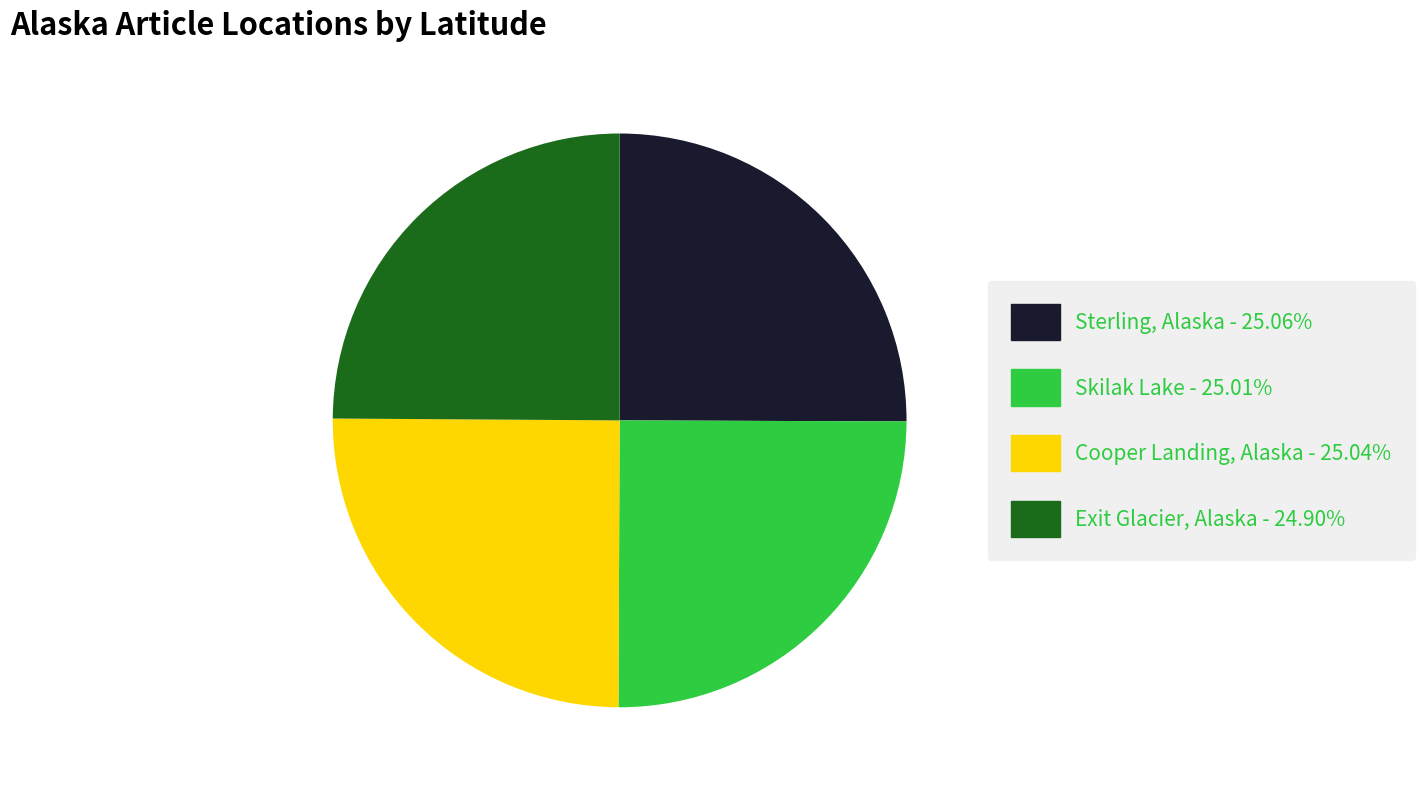

The Exit Glacier, Alaska slice represents 25% of the pie. True or false?

True